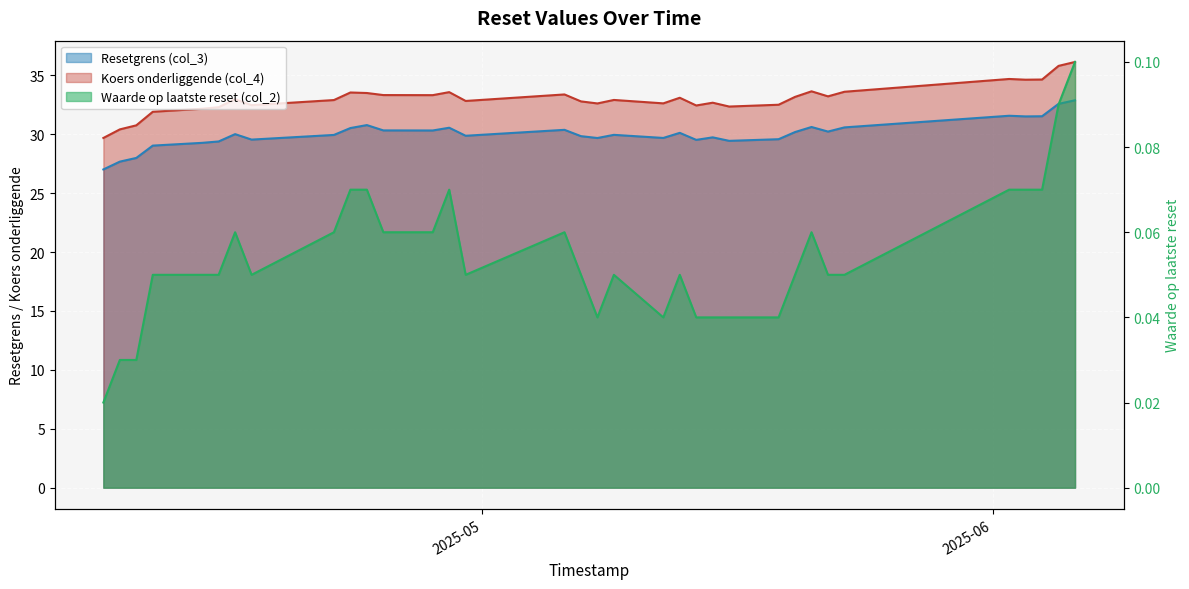

The Waarde op laatste reset (col_2) series shows 0.1 at 2025-06-03. True or false?

False